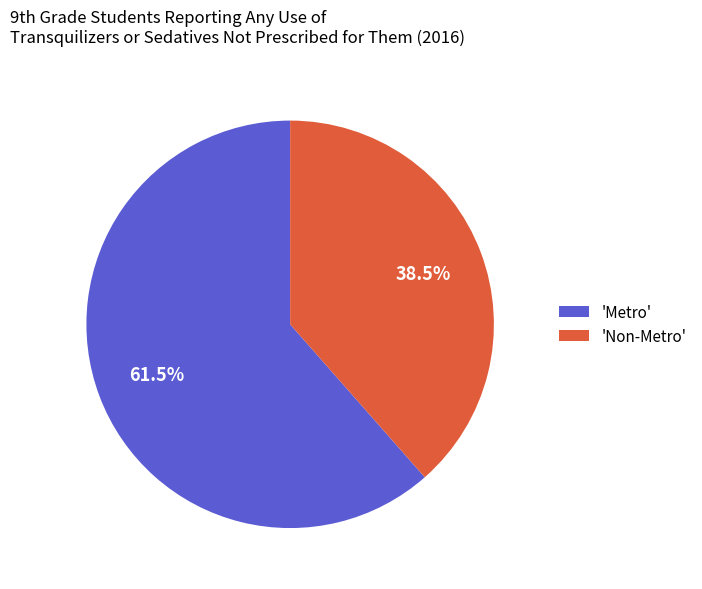

Which slice is the smallest?

'Non-Metro'